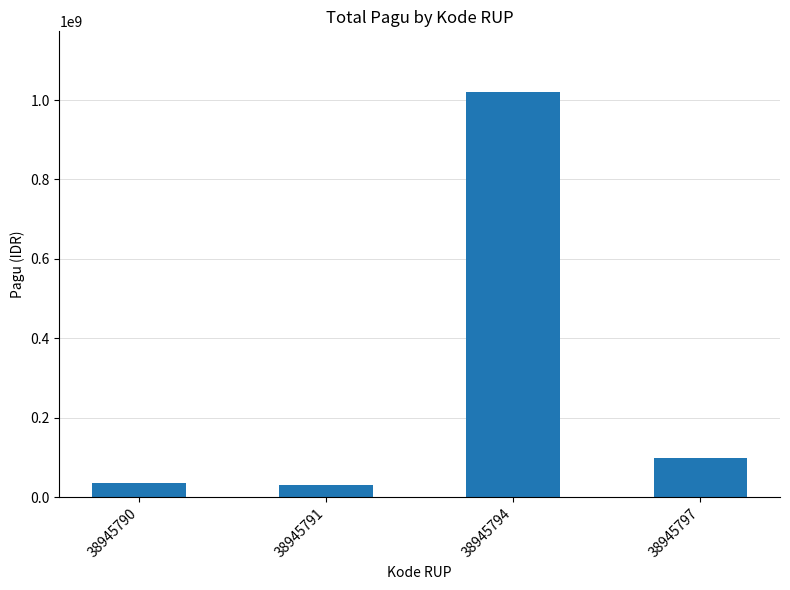

What is the value of the 4th bar from the left?

100000000